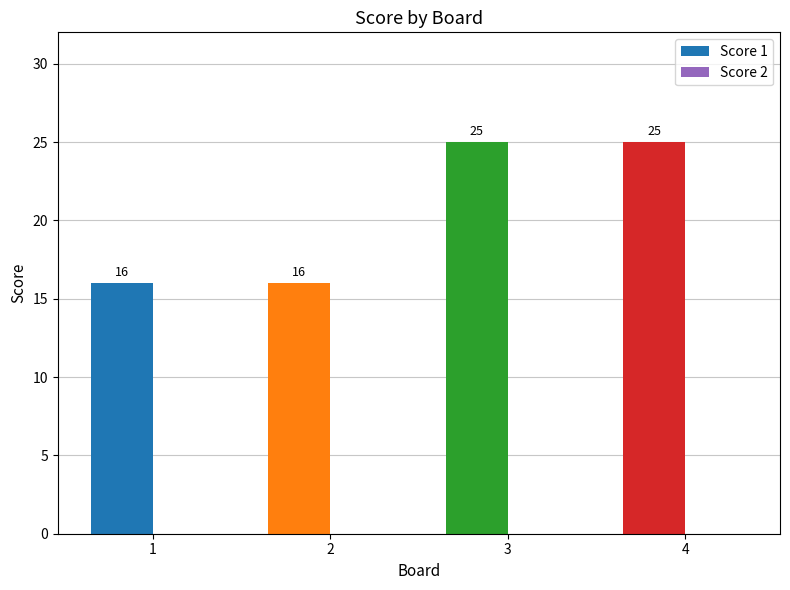

The chart shows a value of 25 at 4. True or false?

True